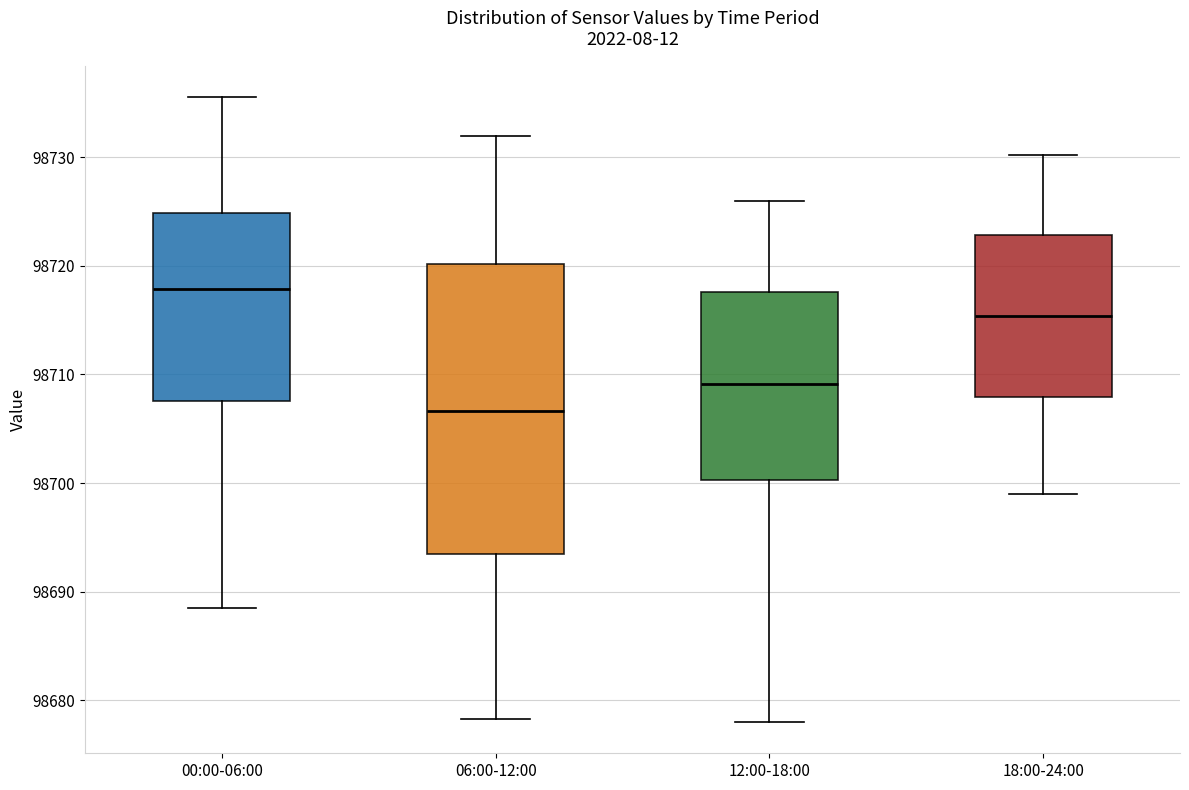

Which box has the highest median line?

00:00-06:00